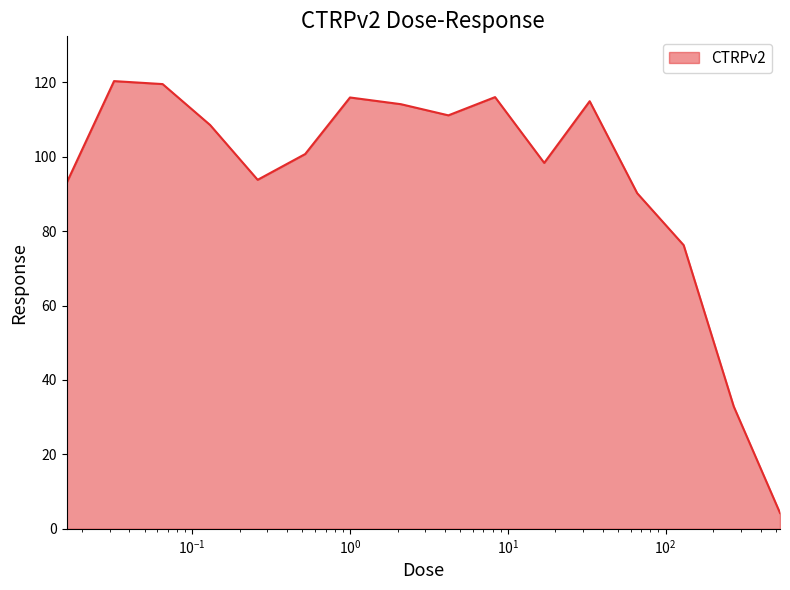

What is the greatest value displayed?

120.3